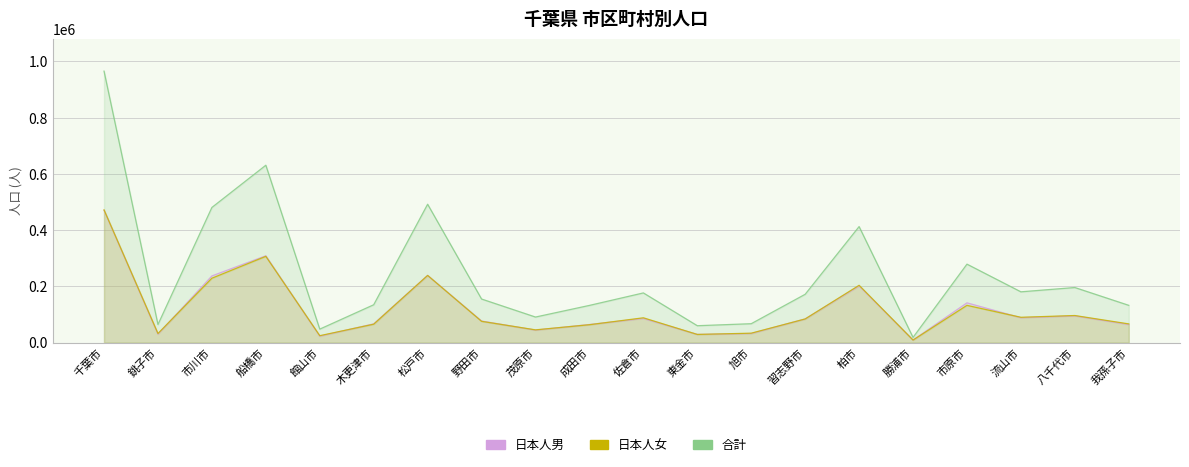

True or false: 日本人男 has more than 1 points higher than both neighbors.

True